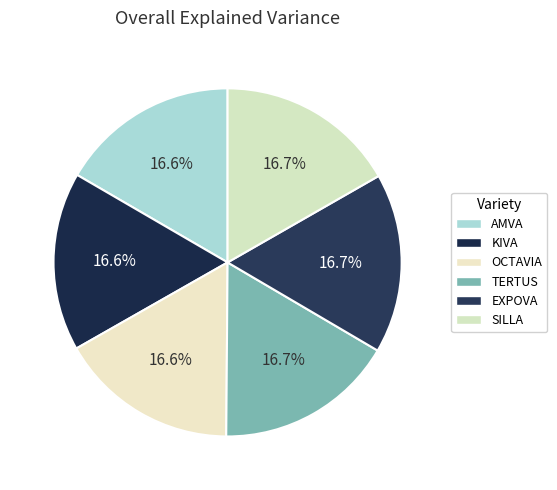

Which category has the smallest portion of the pie?

AMVA